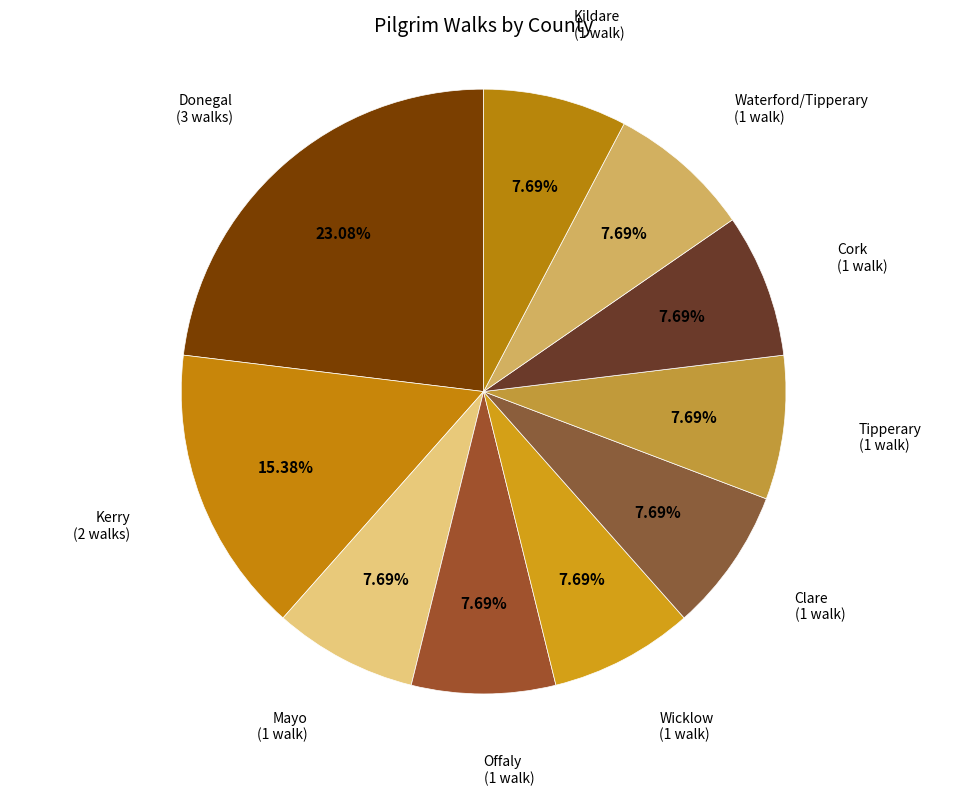

Count the number of slices in the pie.

10